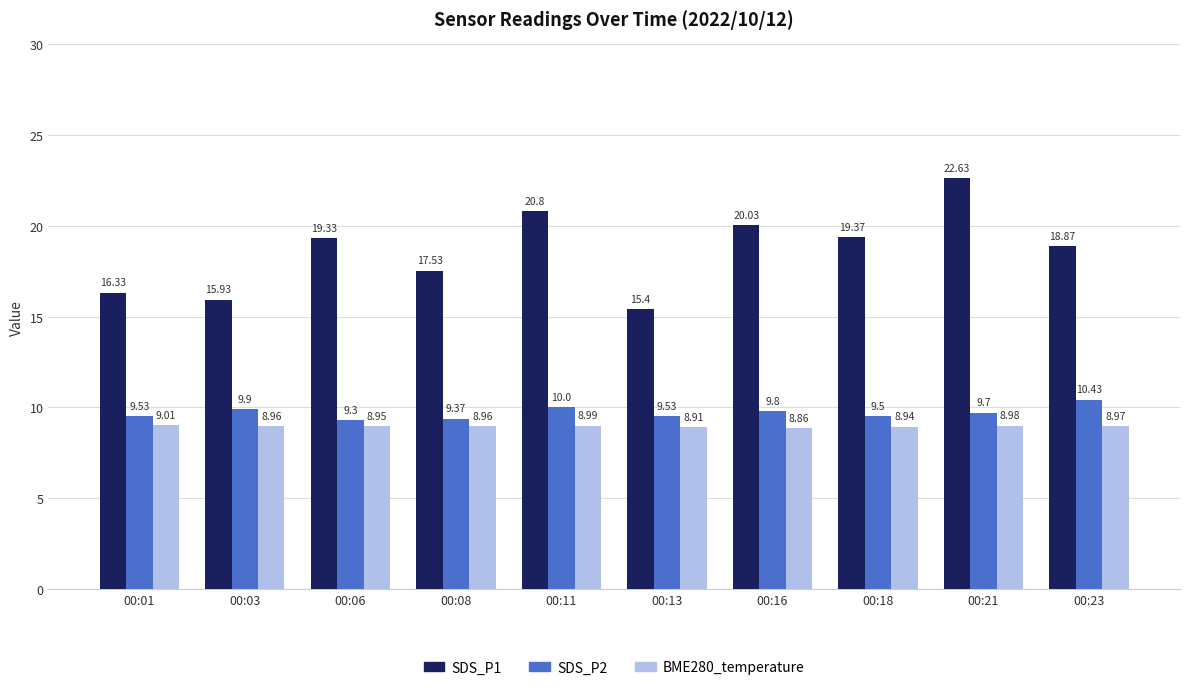

What is the average value of the SDS_P2 series?

9.7